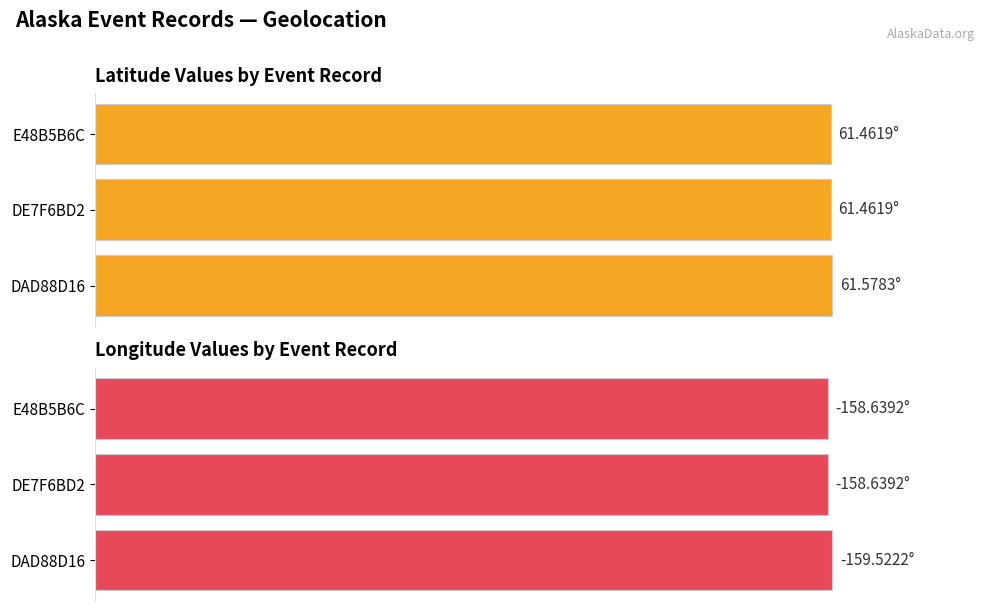

What are all the series names shown in the legend?

Latitude, Longitude